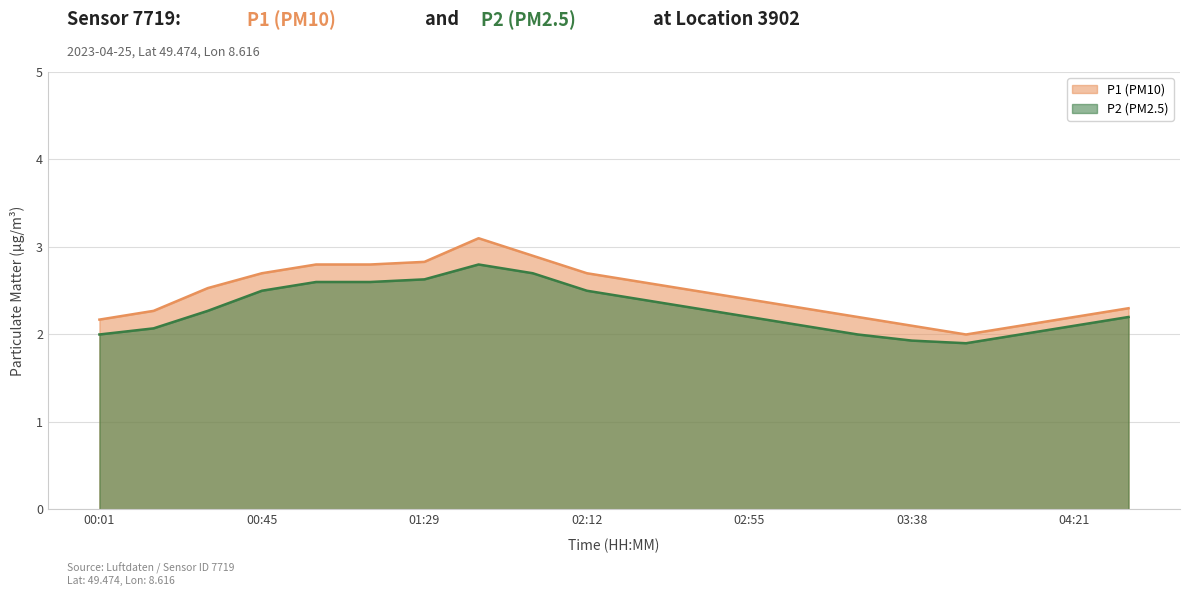

How many data points does each series have?

20